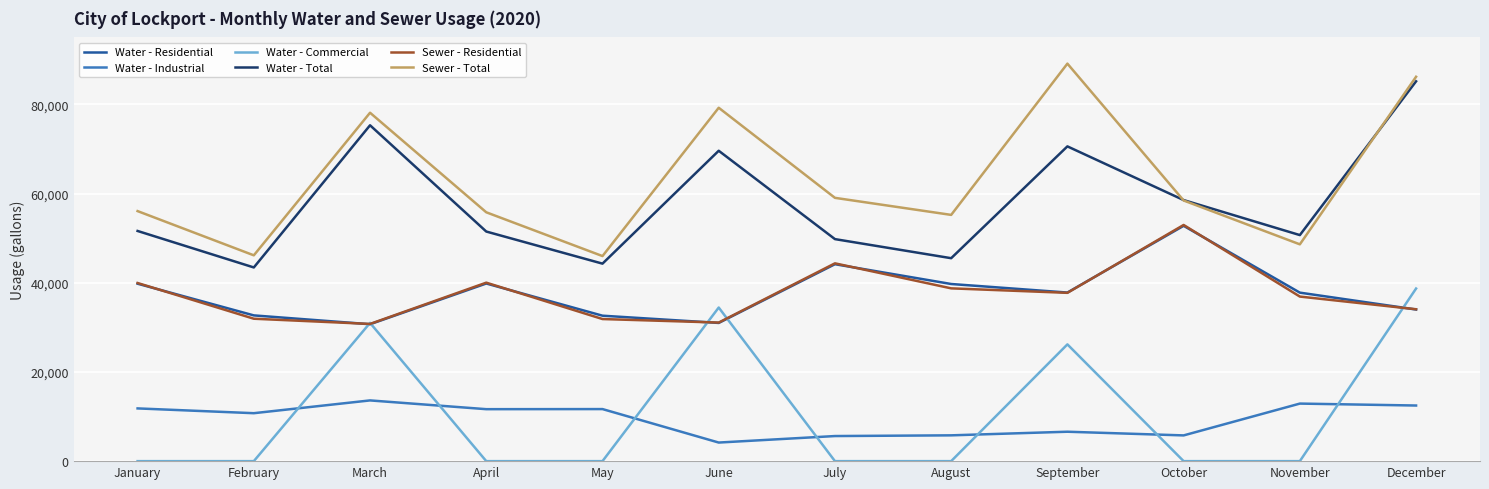

Which label corresponds to the largest value in the chart?

September